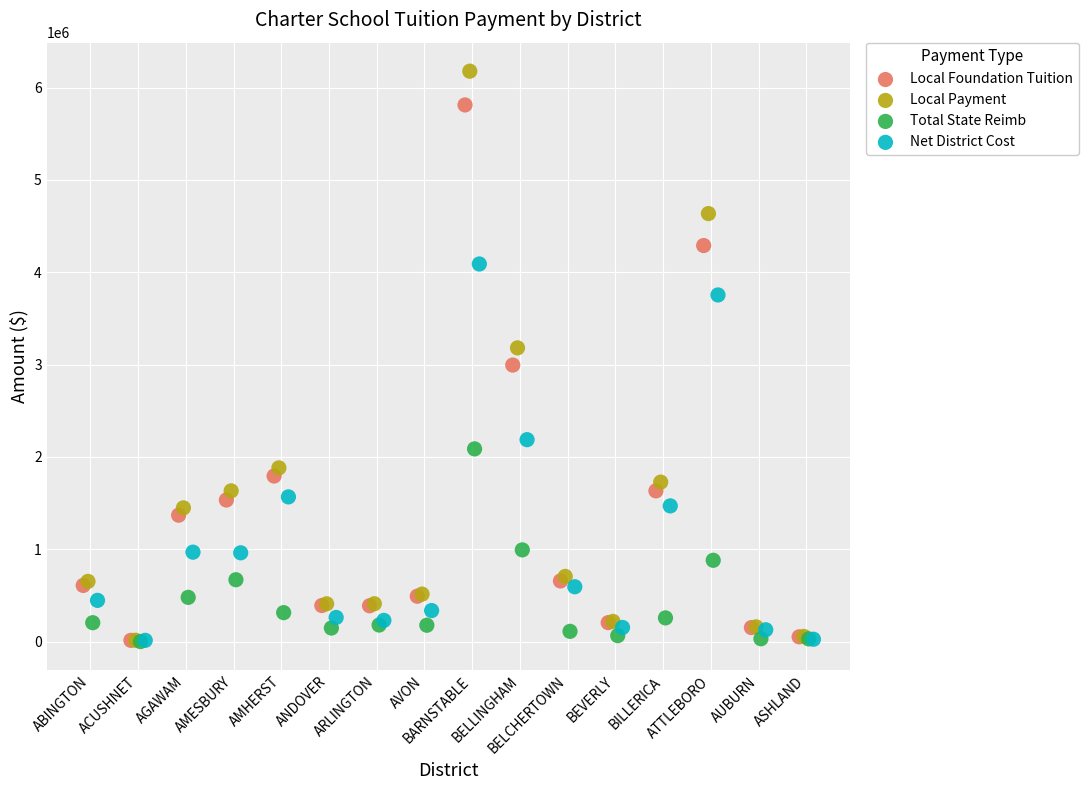

Which series has the largest Y range (max minus min)?

Local Payment